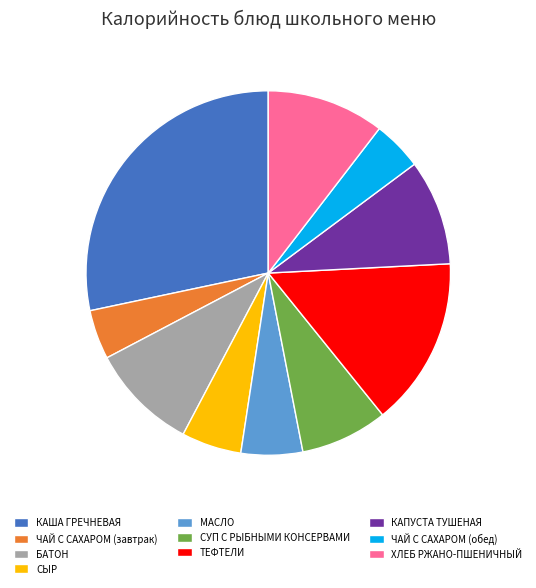

Is there a majority slice in this chart?

No